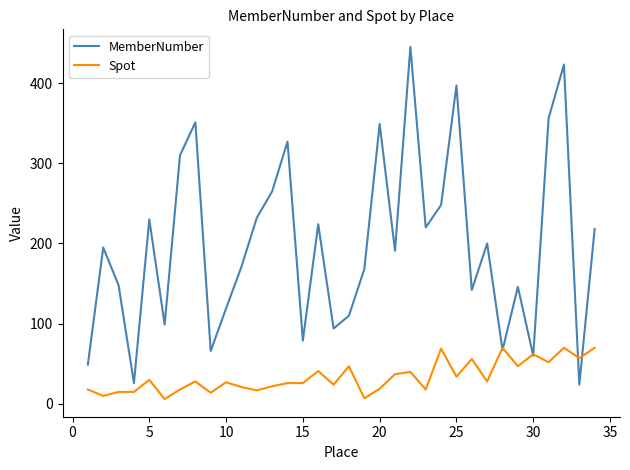

What is the lowest value of the MemberNumber series?

24